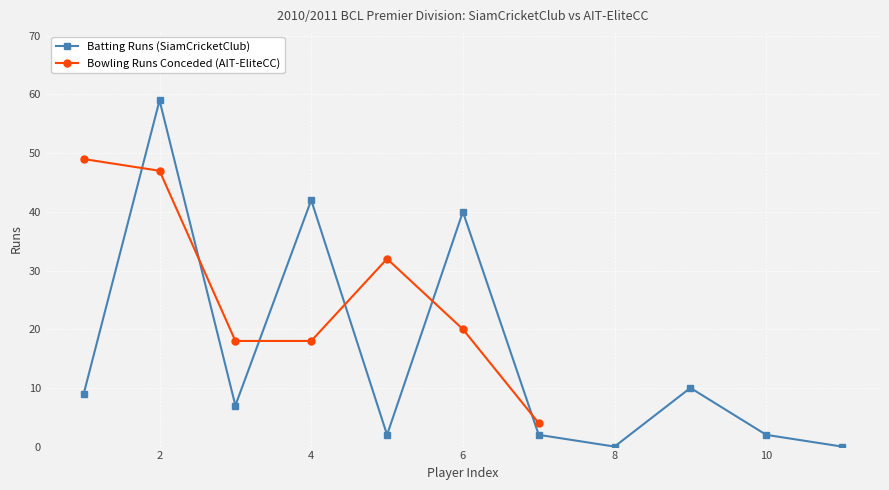

How many interior local valleys does the Batting Runs (SiamCricketClub) series have?

3